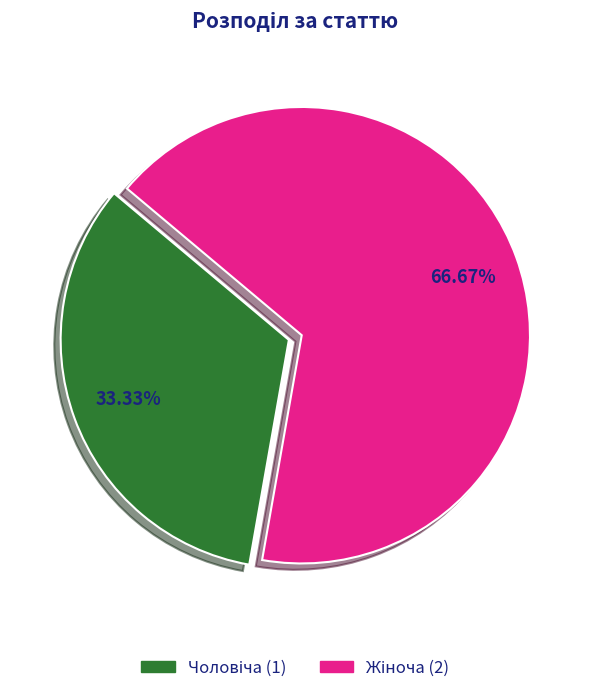

Does any single category account for the majority?

Yes